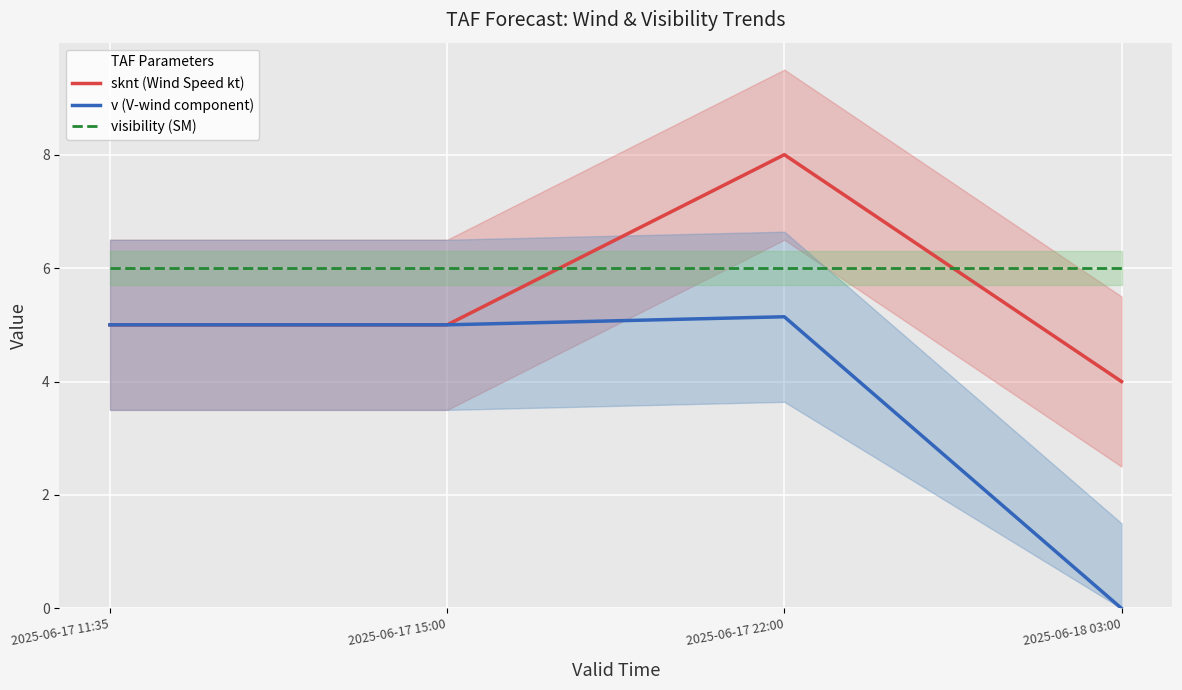

What is the label of the 1st point from the right?

2025-06-18 03:00